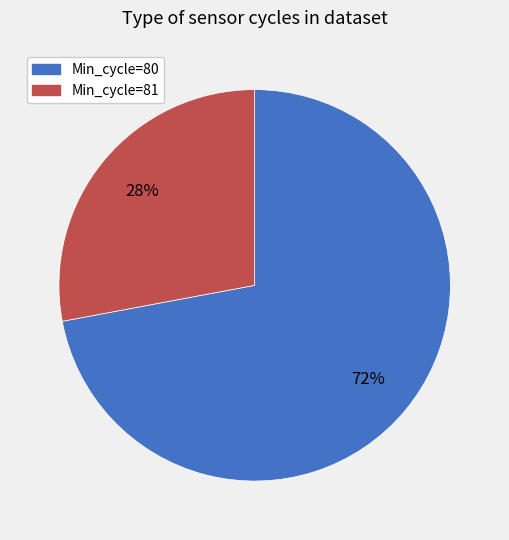

How many slices are in this pie chart?

2